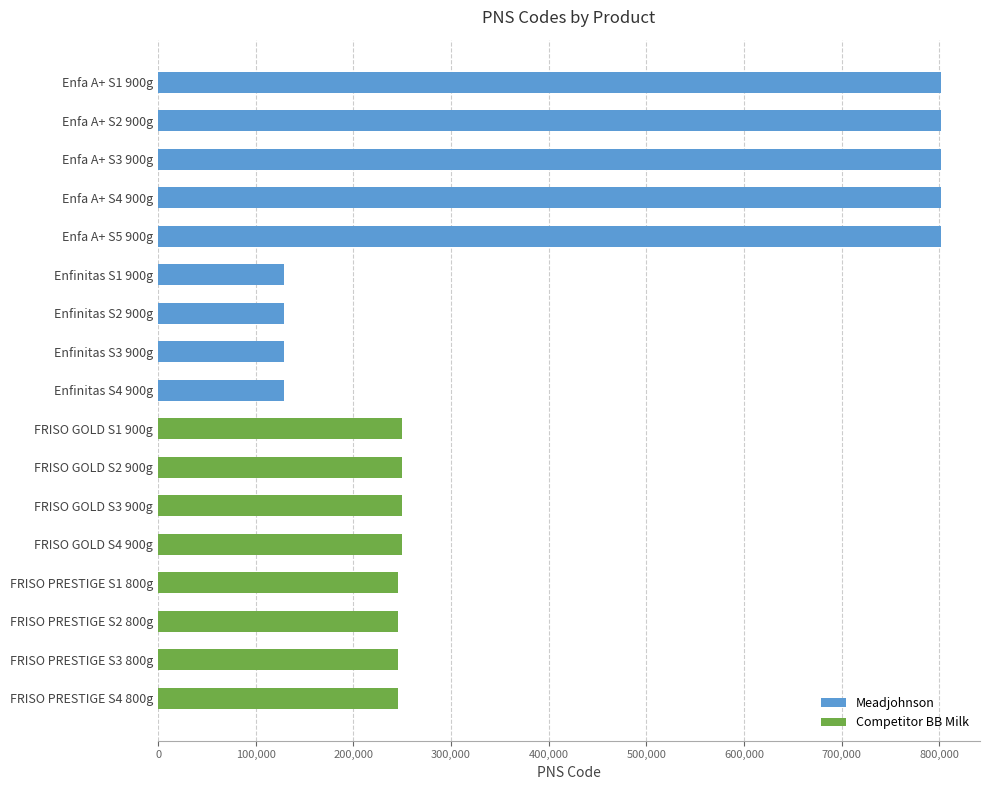

Are the bars horizontal?

Yes